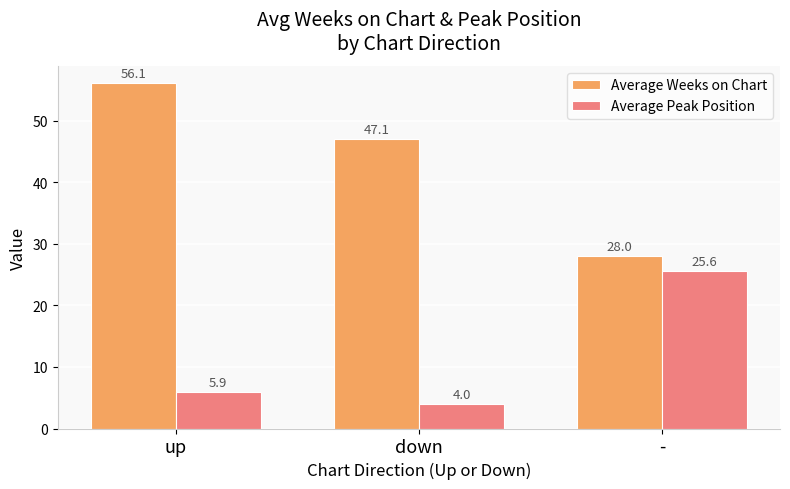

What is the label of the 2nd bar from the right?

down